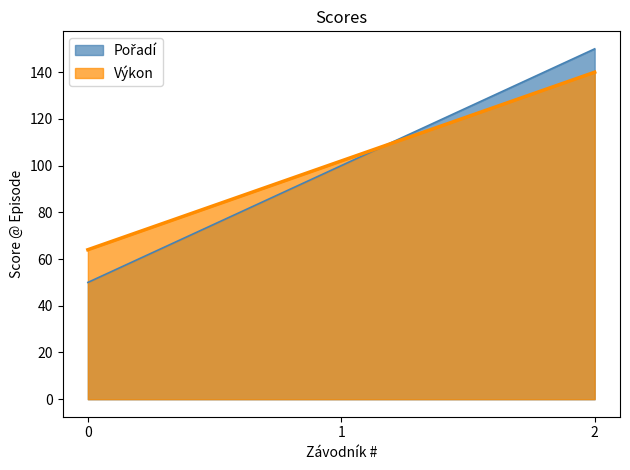

How many data points does each series have?

3